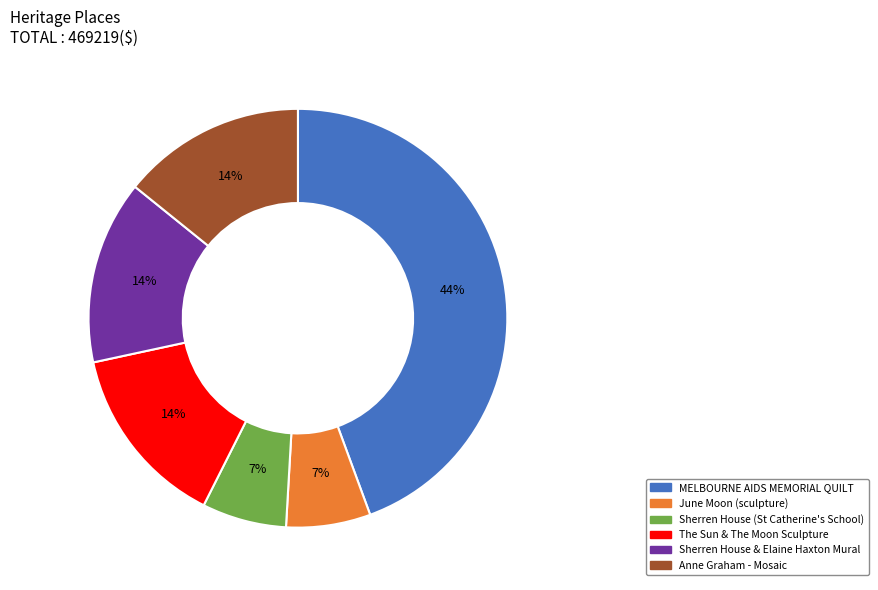

Is the sum of MELBOURNE AIDS MEMORIAL QUILT and Sherren House & Elaine Haxton Mural greater than half?

Yes